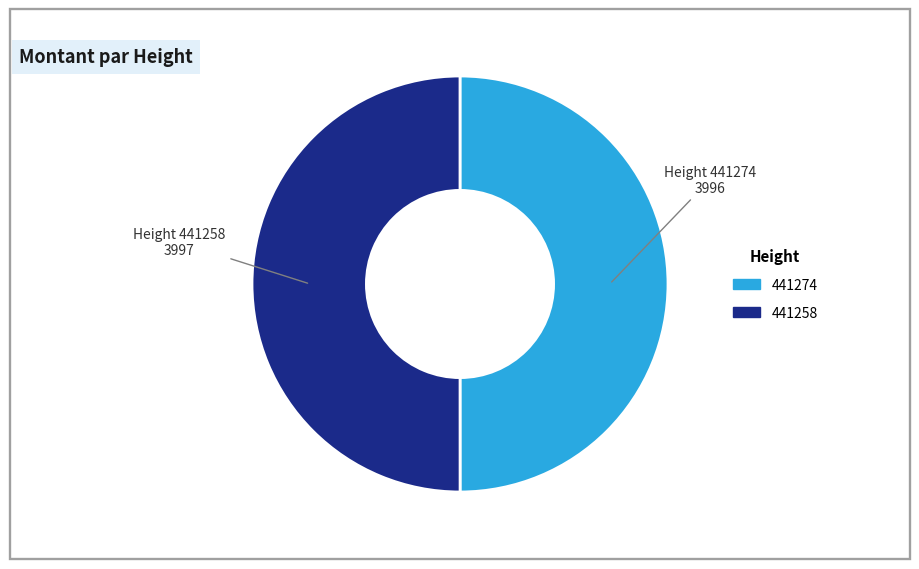

Count the number of slices in the pie.

2